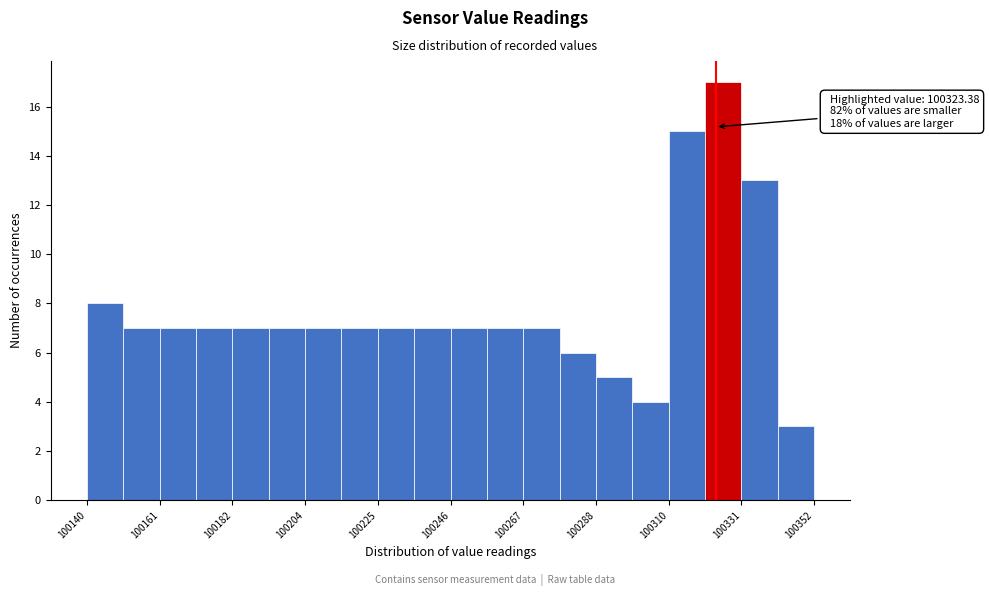

Around what value on the x-axis is the tallest bar? Give the approximate position of its centre, as read against the axis.

100325